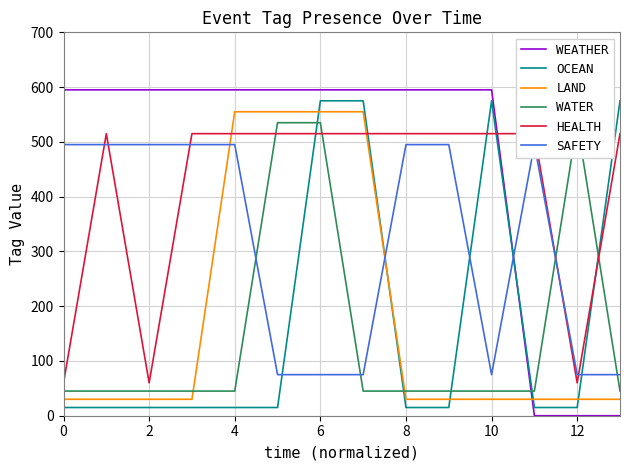

The LAND series shows 30 at 0. True or false?

True